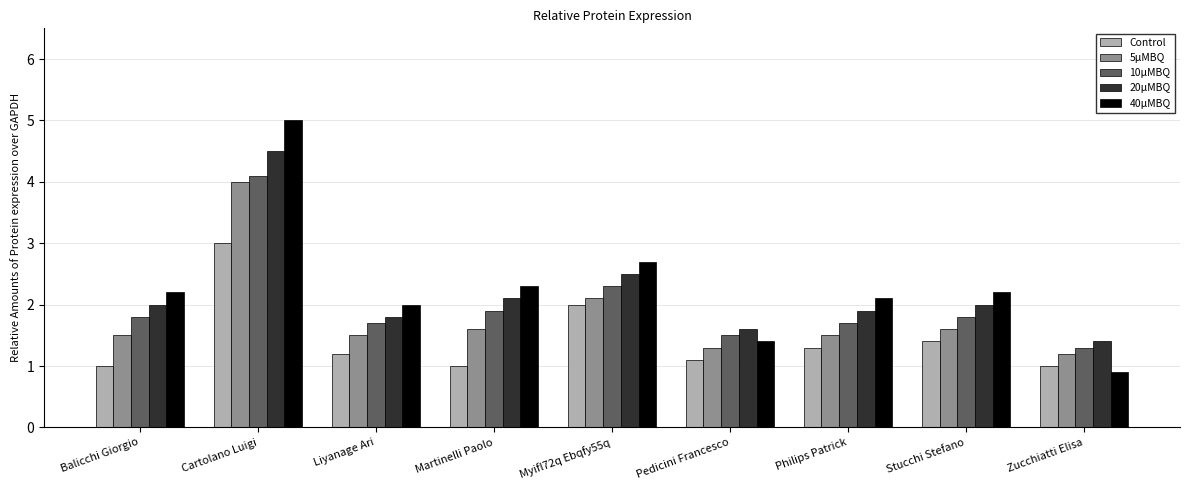

What is the label of the 4th bar from the left?

Martinelli Paolo